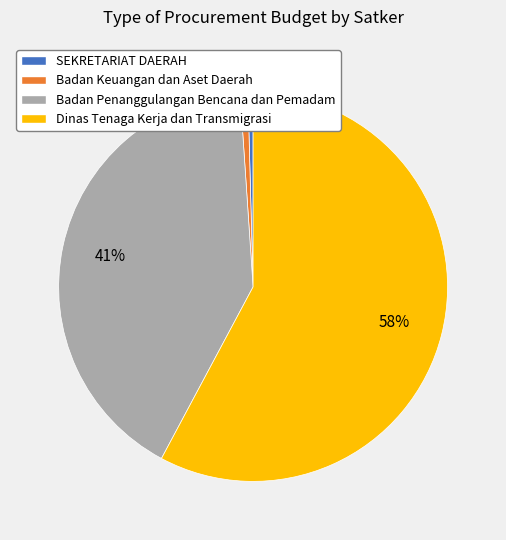

Count the number of slices in the pie.

4